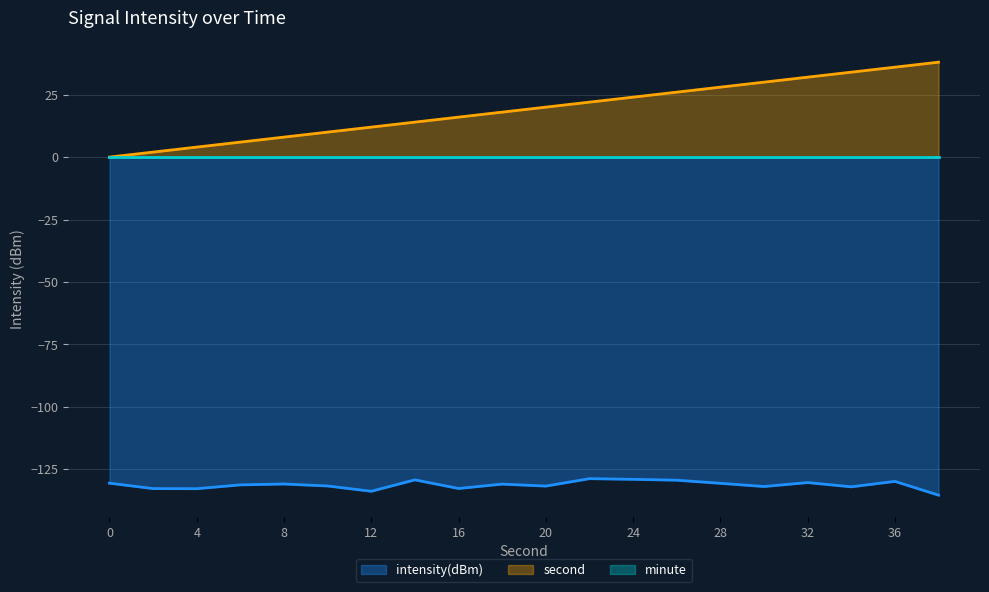

What is the value of the second point at the 17th from the left?

32.0